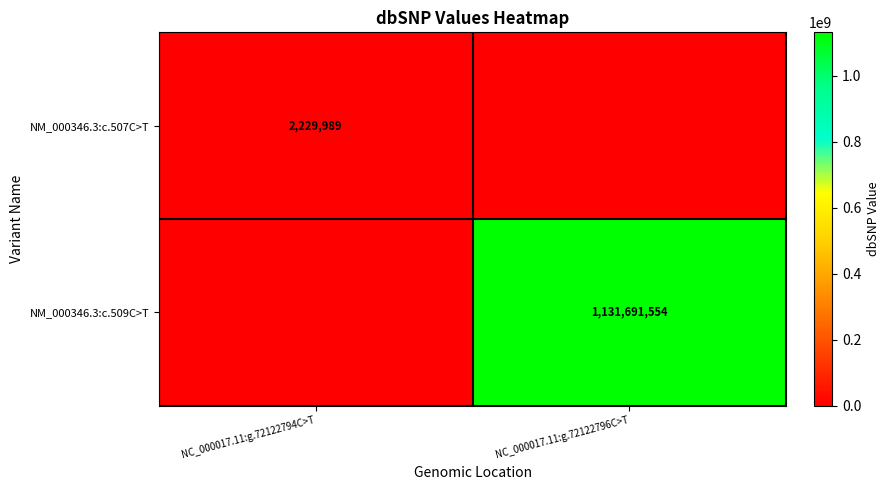

Is it true that NM_000346.3:c.507C>T equals 2229989 at NC_000017.11:g.72122794C>T?

True